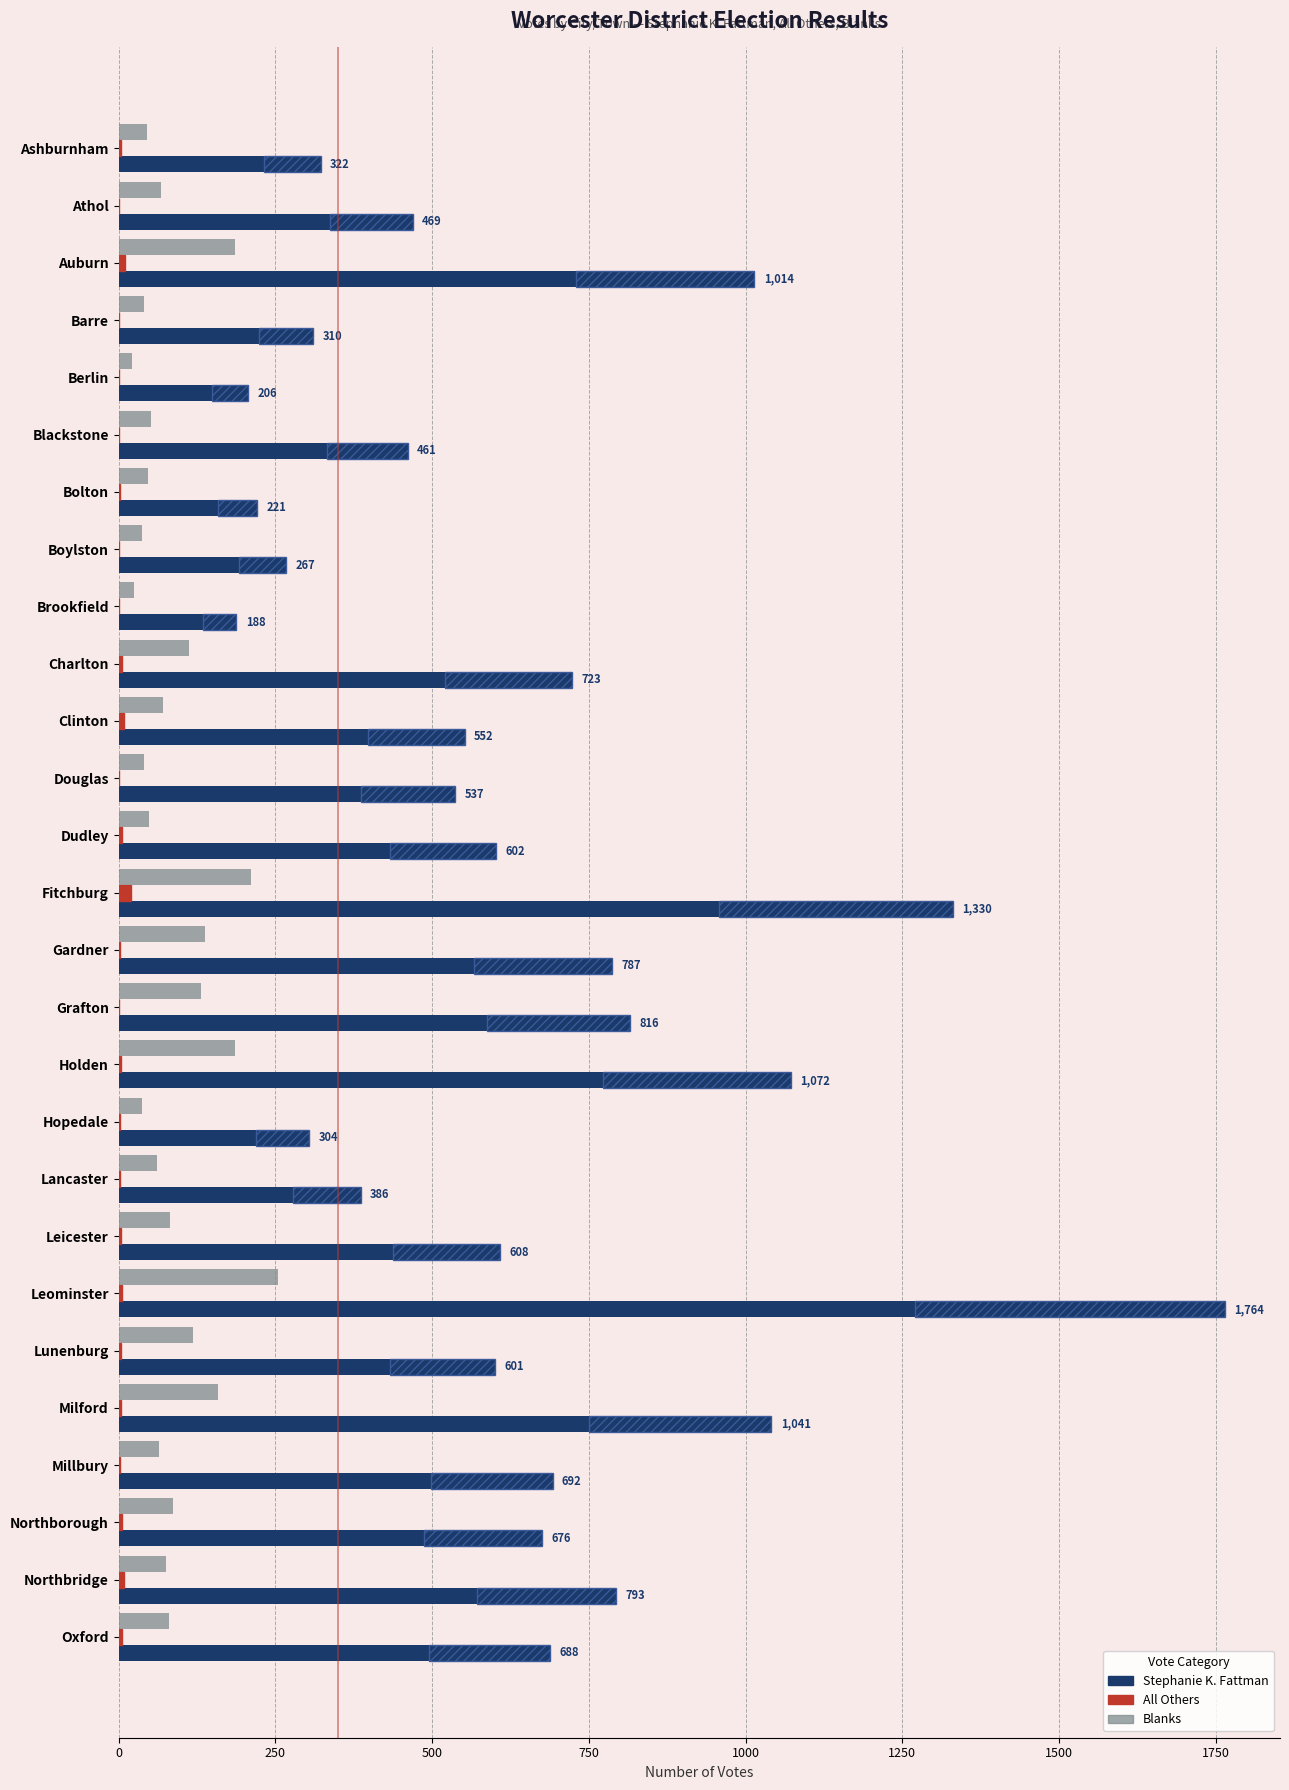

True or false: Stephanie K. Fattman has a value of 2374 at Leominster.

False